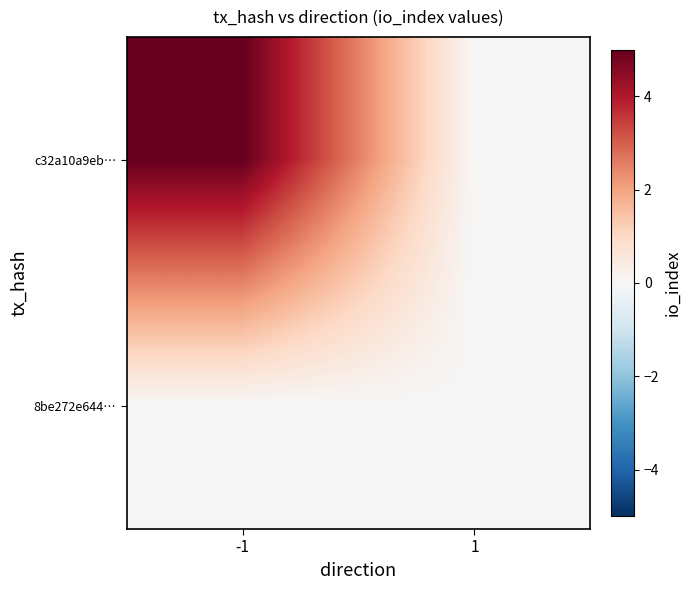

Reading right to left, what are all the values shown in this chart?

c32a10a9eb…: 1=0	-1=5
8be272e644…: 1=0	-1=0